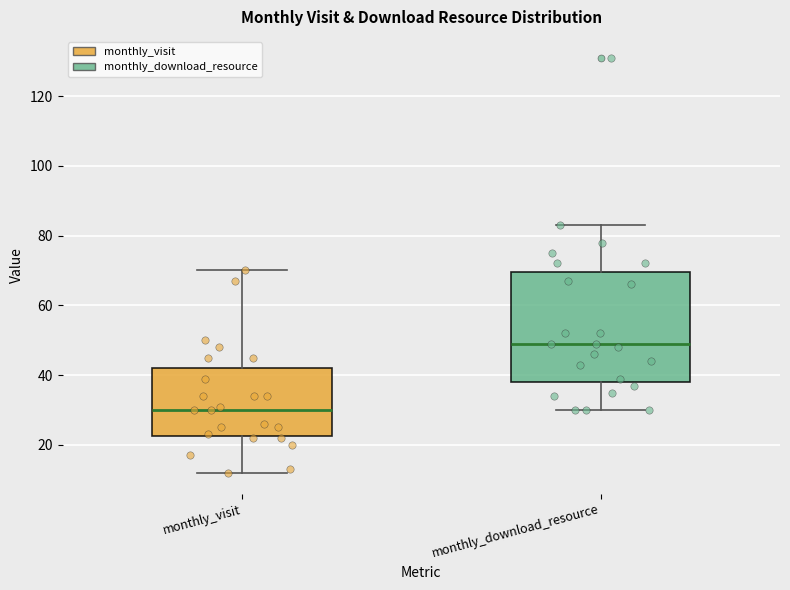

Where does the median line of the box for monthly_visit sit on the y-axis? The values are not printed on the chart, so give them approximately, as read against the axis.

30